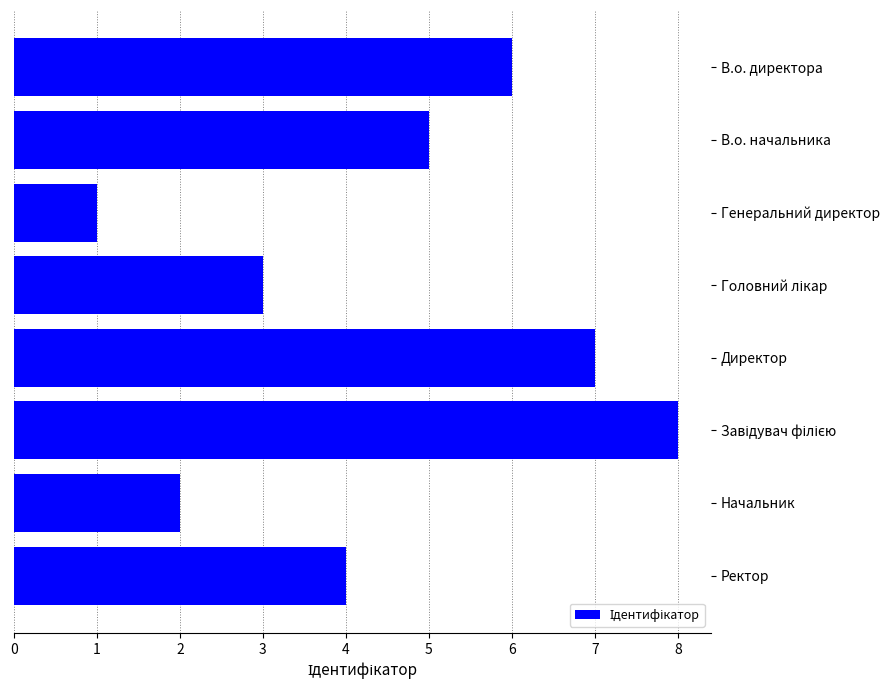

How many bars are there in total?

8